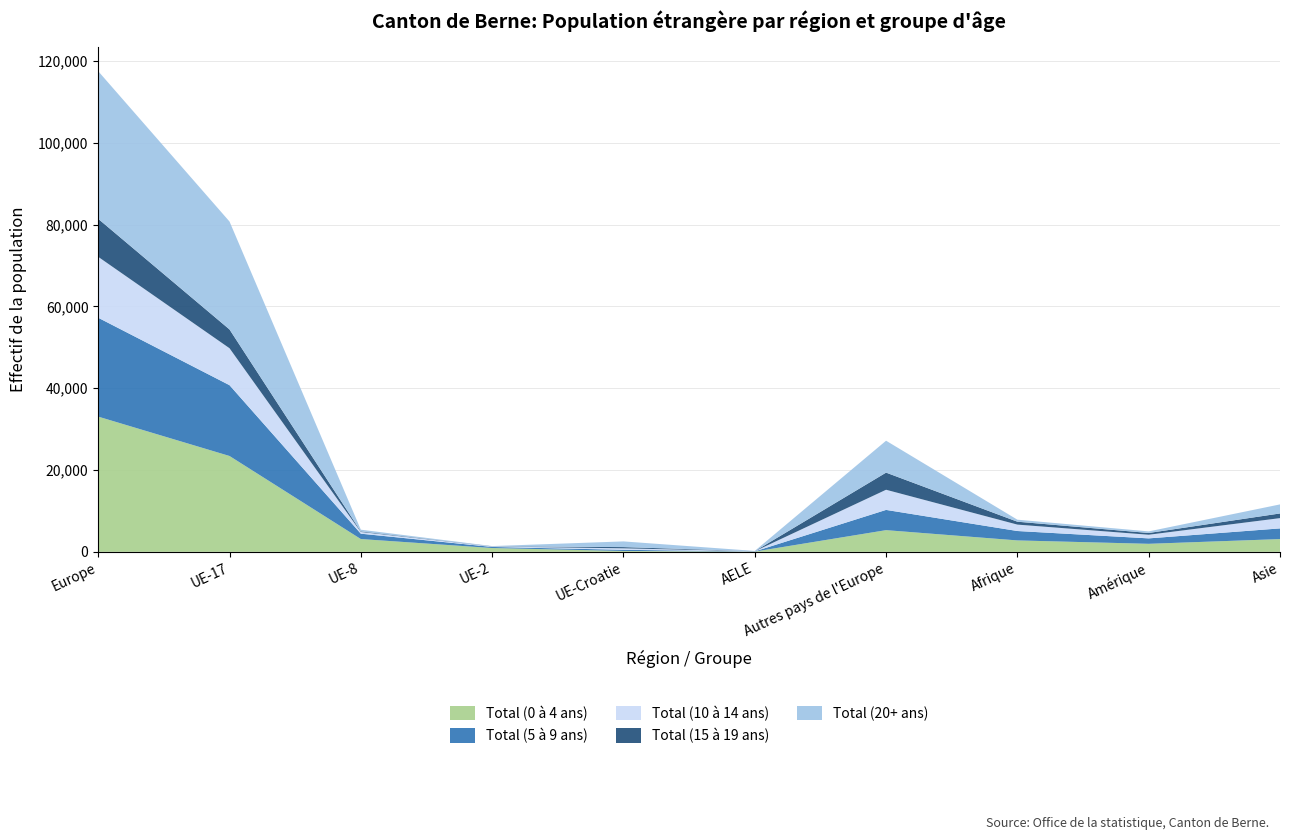

Reading right to left, extract all data points from this chart.

Total (0 à 4 ans): Asie=3118	Amérique=1960	Afrique=2791	Autres pays de l'Europe=5300	AELE=60	UE-Croatie=210	UE-2=929	UE-8=3124	UE-17=23428	Europe=33051
Total (5 à 9 ans): Asie=2609	Amérique=1329	Afrique=2298	Autres pays de l'Europe=4949	AELE=47	UE-Croatie=286	UE-2=267	UE-8=1313	UE-17=17308	Europe=24170
Total (10 à 14 ans): Asie=2511	Amérique=889	Afrique=1567	Autres pays de l'Europe=4925	AELE=34	UE-Croatie=362	UE-2=122	UE-8=417	UE-17=9031	Europe=14891
Total (15 à 19 ans): Asie=1143	Amérique=430	Afrique=711	Autres pays de l'Europe=4190	AELE=21	UE-Croatie=302	UE-2=39	UE-8=138	UE-17=4596	Europe=9286
Total (20+ ans): Asie=2212	Amérique=388	Afrique=492	Autres pays de l'Europe=7799	AELE=60	UE-Croatie=1389	UE-2=50	UE-8=419	UE-17=26375	Europe=36092